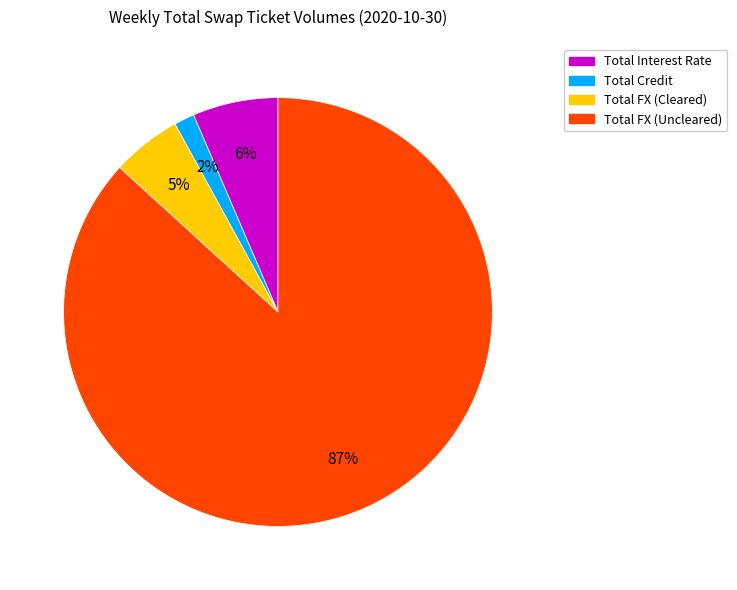

Count the number of slices in the pie.

4